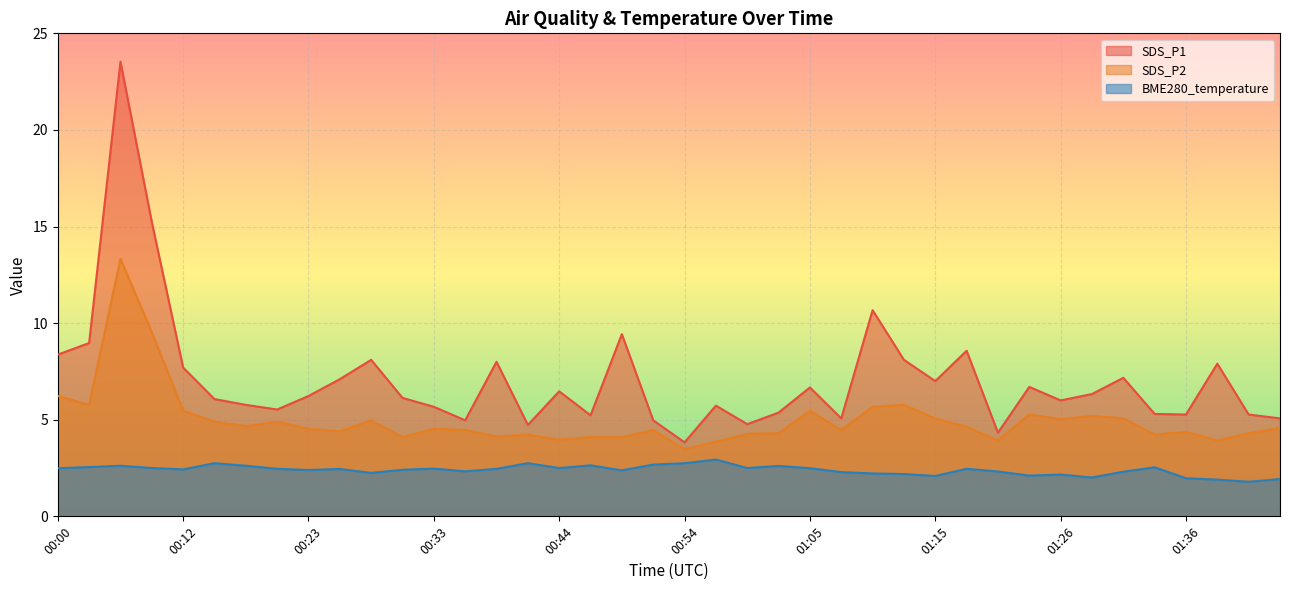

Reading left to right, extract all data points from this chart.

SDS_P1: 8.4	9.0	23.5	15.2	7.7	6.1	5.8	5.5	6.2	7.1	8.1	6.1	5.7	5.0	8.0	4.7	6.5	5.2	9.4	5.0	3.8	5.7	4.8	5.4	6.7	5.1	10.7	8.1	7.0	8.6	4.3	6.7	6.0	6.3	7.2	5.3	5.3	7.9	5.3	5.1
SDS_P2: 6.2	5.8	13.3	9.5	5.5	4.9	4.7	4.9	4.5	4.4	5.0	4.1	4.5	4.5	4.1	4.2	4.0	4.1	4.1	4.5	3.5	3.9	4.3	4.3	5.5	4.5	5.7	5.8	5.1	4.6	3.9	5.3	5.0	5.2	5.1	4.2	4.4	3.9	4.3	4.6
BME280_temperature: 2.5	2.5	2.6	2.5	2.4	2.8	2.6	2.5	2.4	2.5	2.2	2.4	2.5	2.3	2.5	2.8	2.5	2.6	2.4	2.7	2.8	2.9	2.5	2.6	2.5	2.3	2.2	2.2	2.1	2.5	2.3	2.1	2.2	2.0	2.3	2.5	2.0	1.9	1.8	1.9